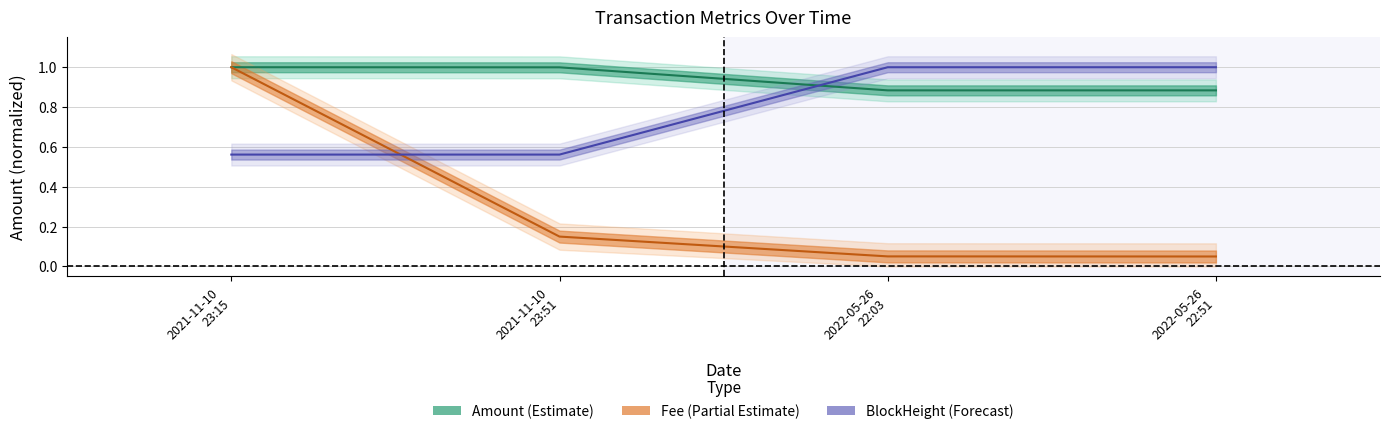

What is the average value of the Amount series?

0.9